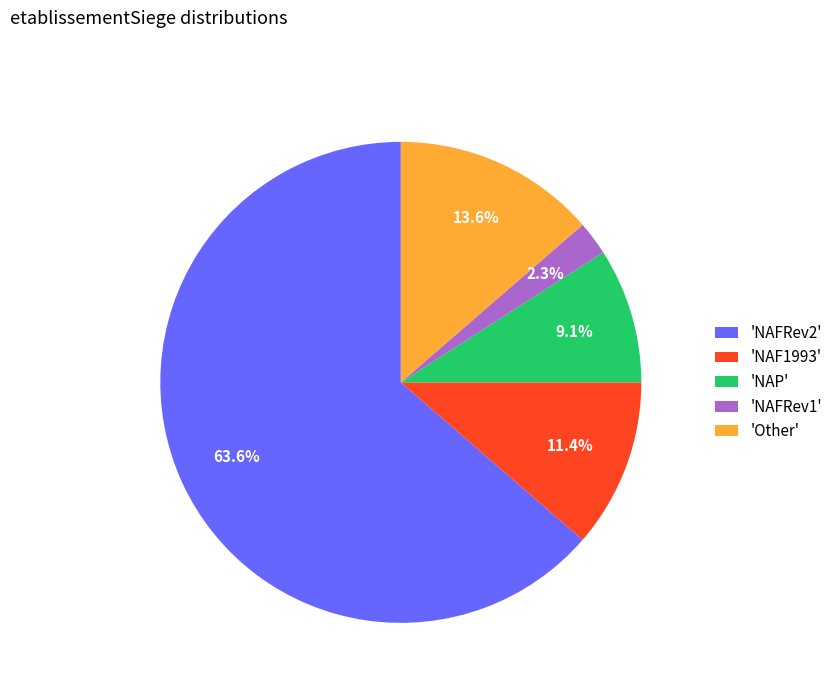

Do 'NAF1993' and 'NAFRev1' together represent more than half of the pie?

No